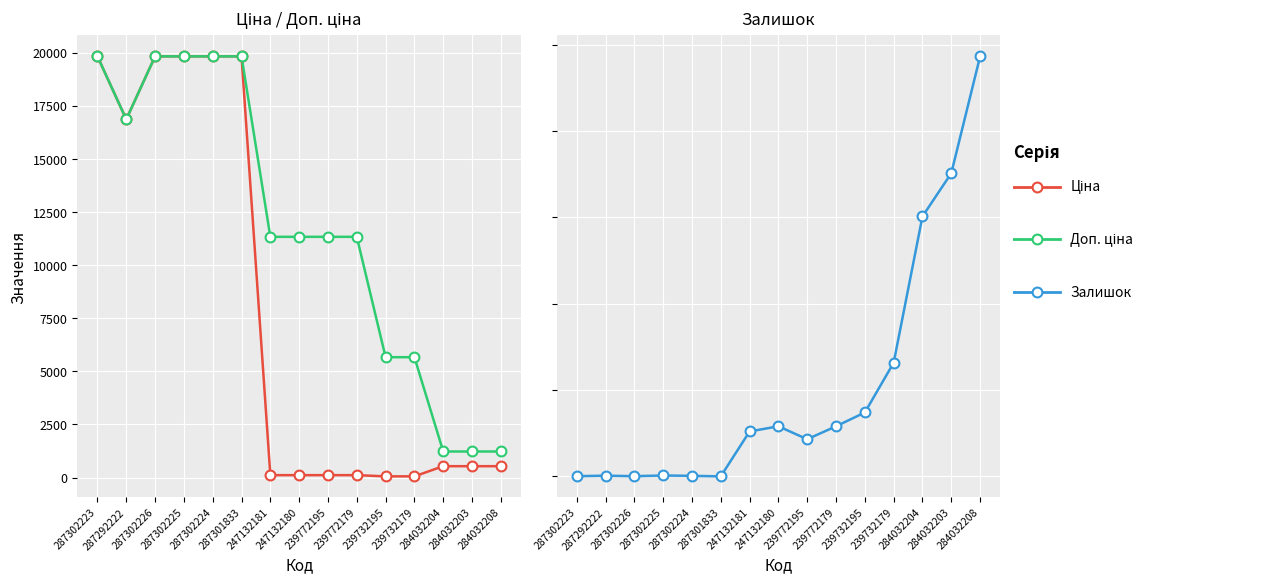

At which category is the sum across all series the highest?

287302225